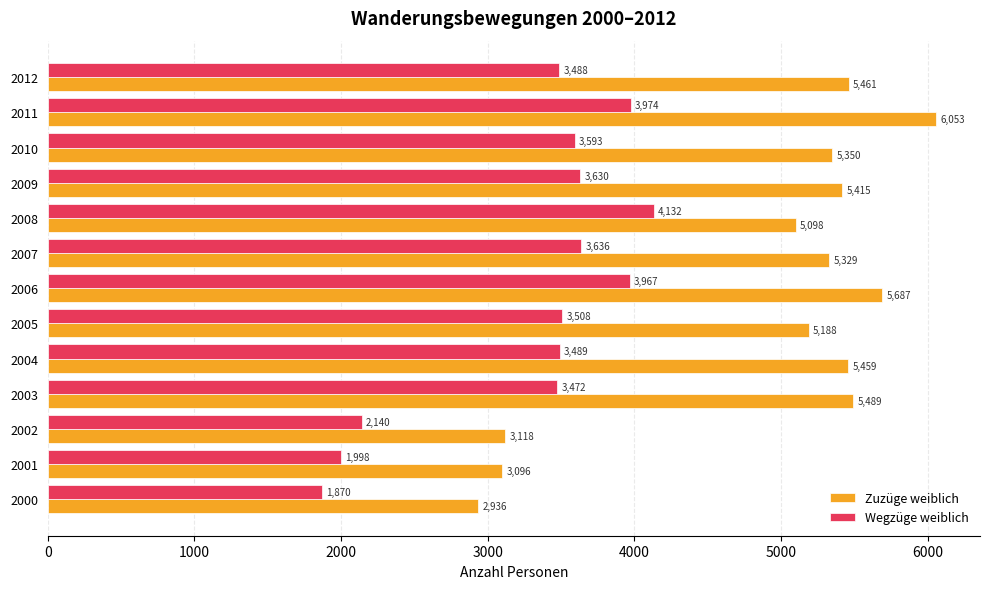

What is the difference between the maximum and minimum values in the Zuzüge weiblich series?

3117